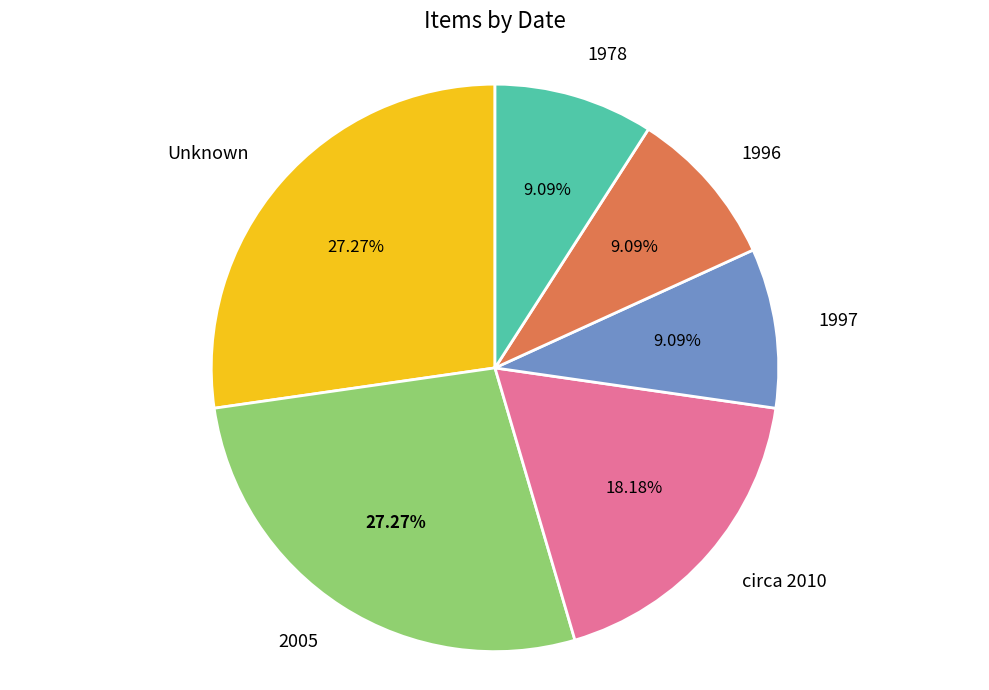

Is the sum of 1997 and 2005 greater than half?

No